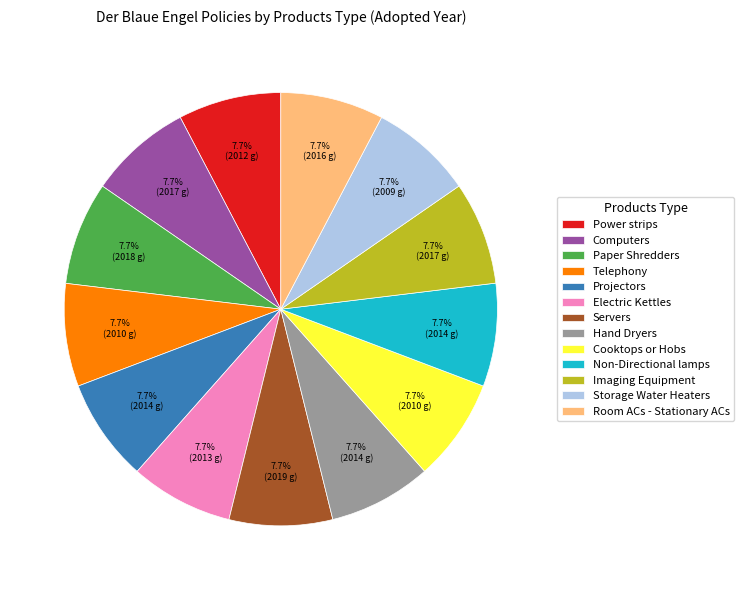

Combined, do Servers and Projectors account for over 50%?

No